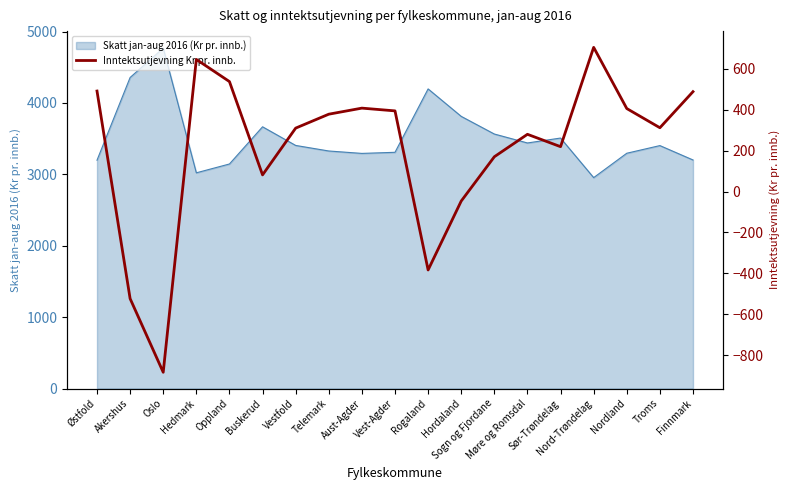

What is the label of the 13th point from the left?

Sogn og Fjordane